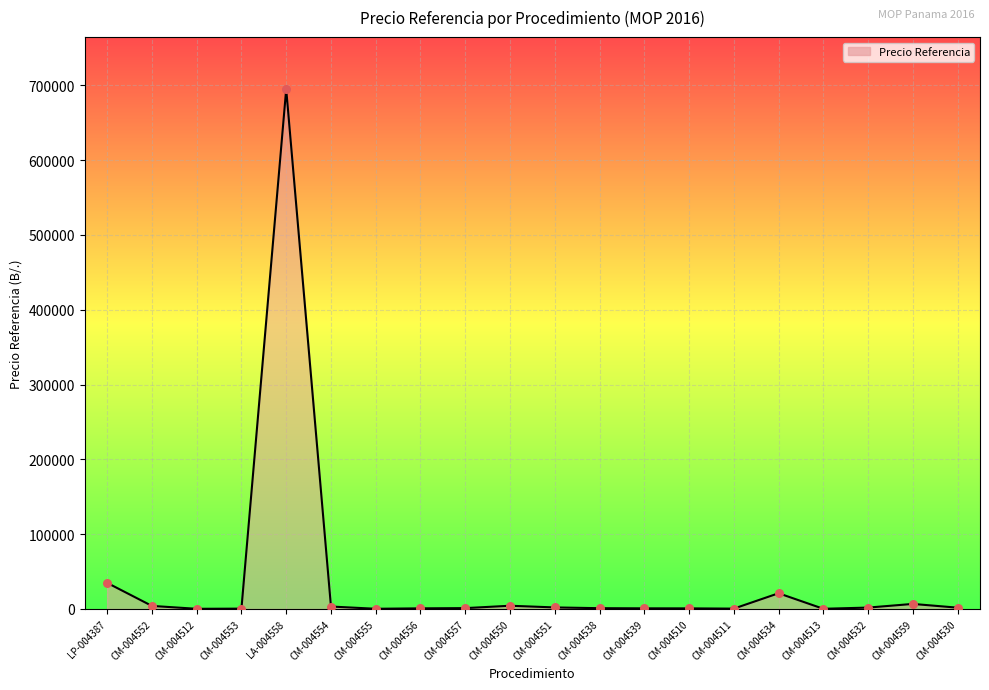

What is the change in value from LA-004558 to CM-004539?

-694177.6